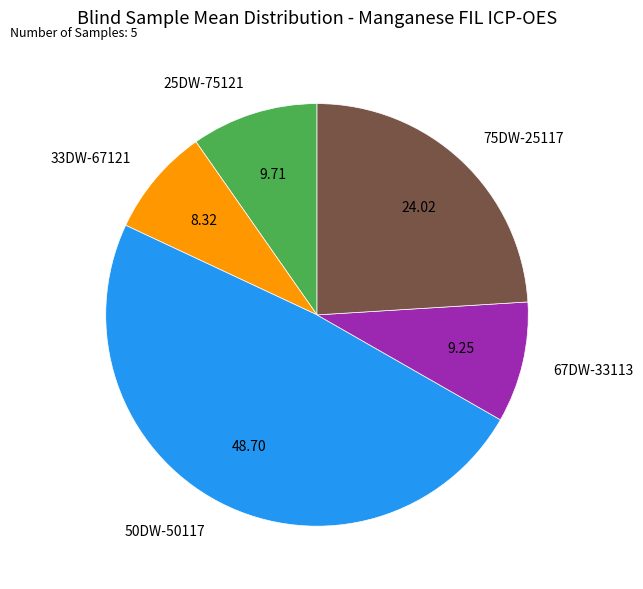

Between 50DW-50117 and 33DW-67121, which is larger?

50DW-50117